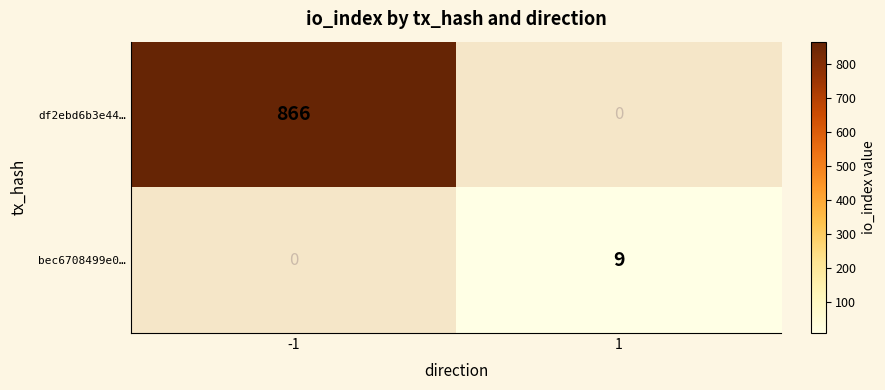

Reading left to right, transcribe all the data shown in this chart.

df2ebd6b3e44…: 866	0
bec6708499e0…: 0	9